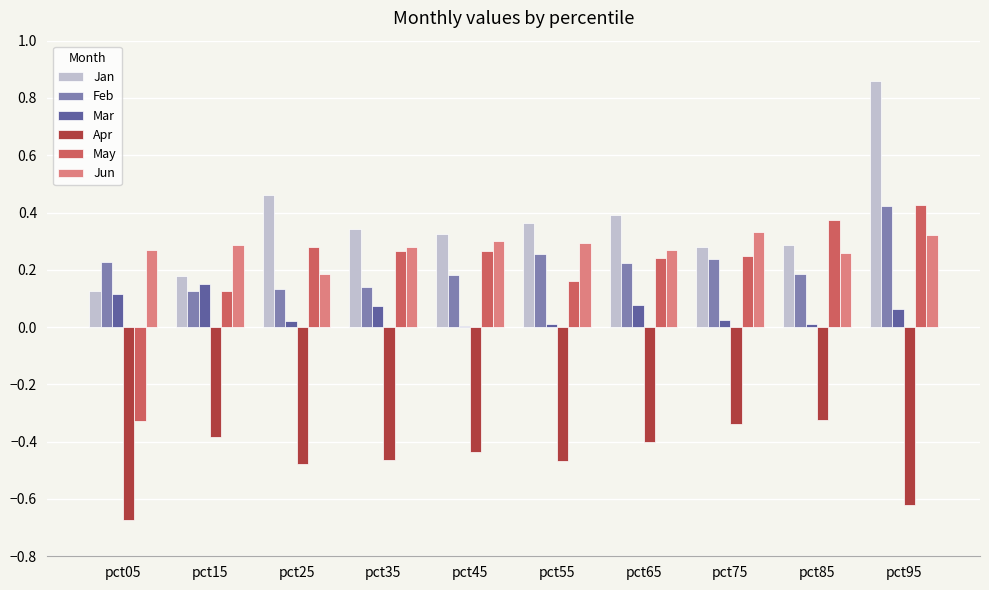

What is the sum of all Jan values?

3.6